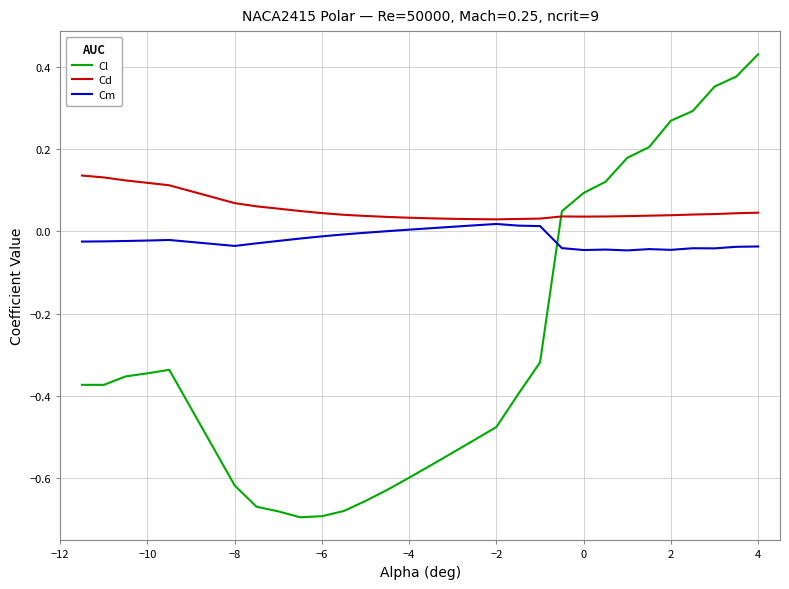

What are all the series names shown in the legend?

Cl, Cd, Cm